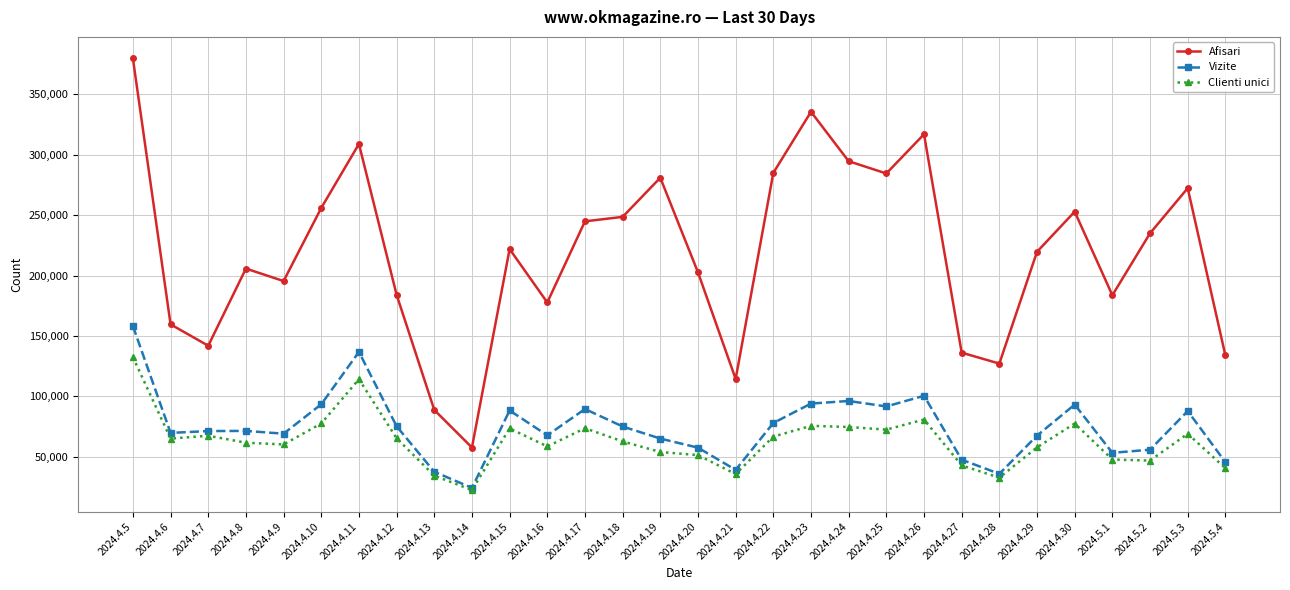

What is the label of the 19th point from the right?

2024.4.16